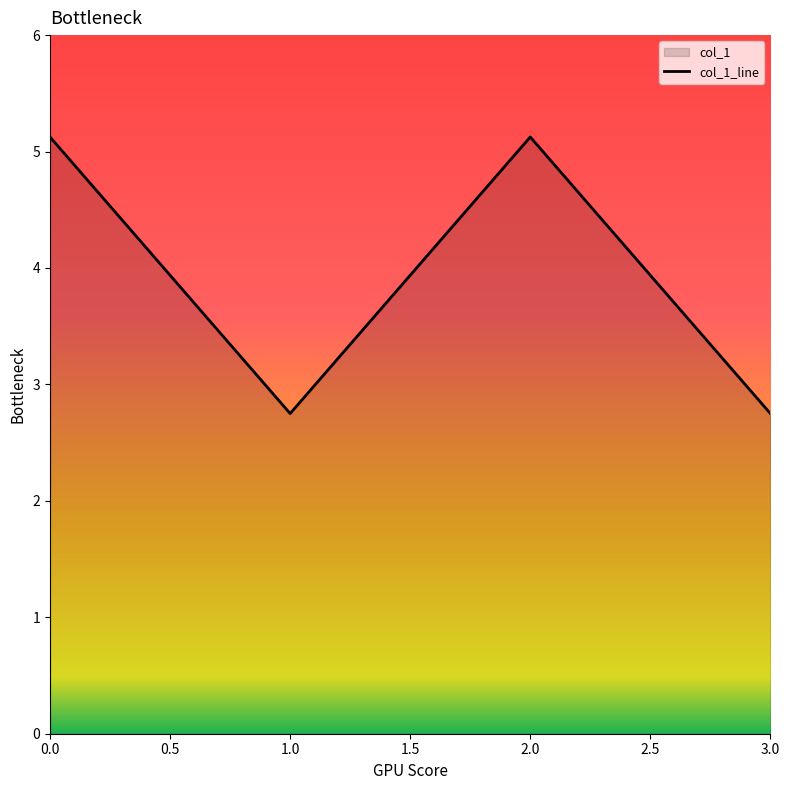

What is the greatest value displayed?

5.1